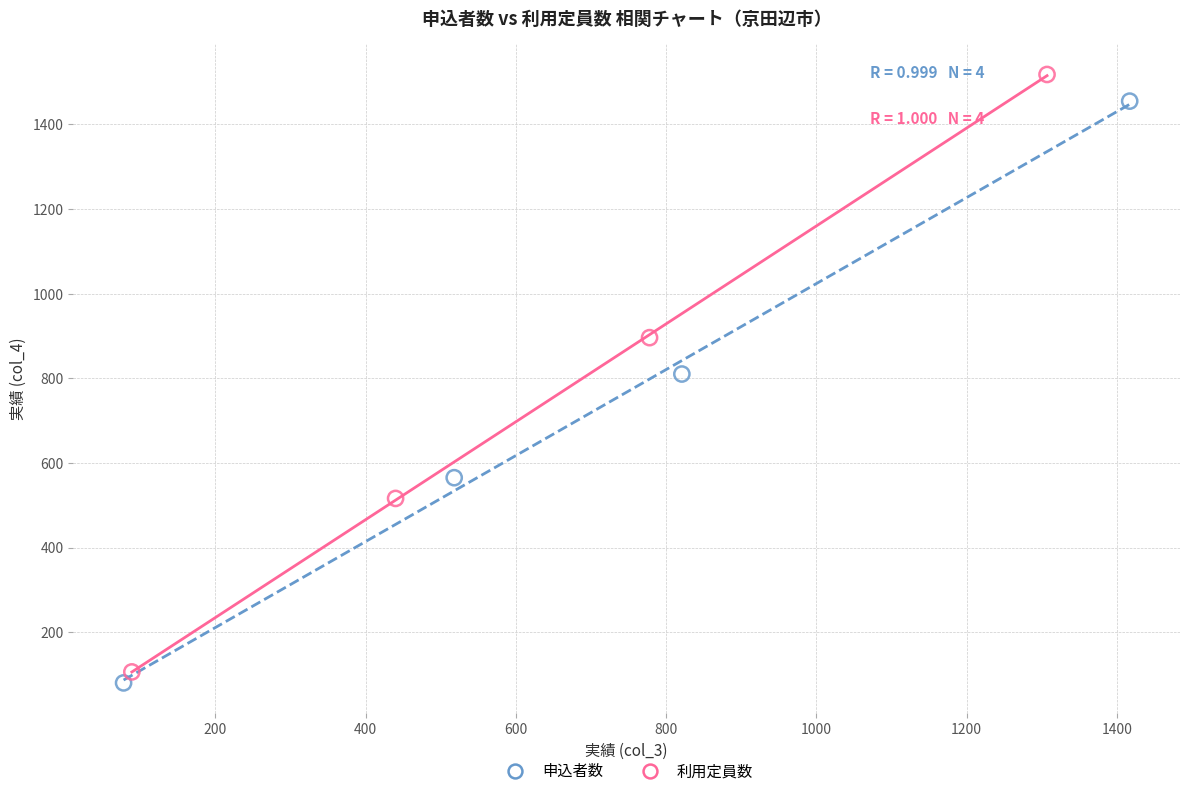

Which series has the widest spread of Y values?

利用定員数